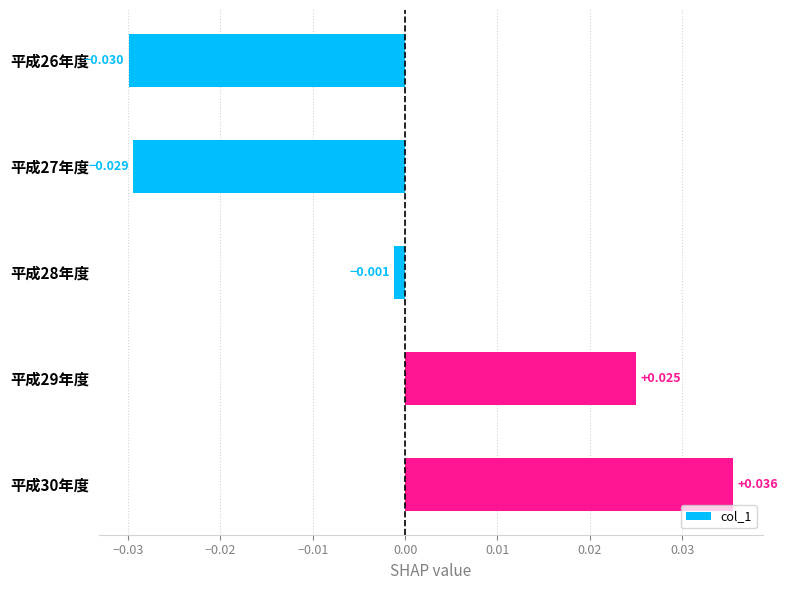

Which category has the lowest value across all series?

平成26年度